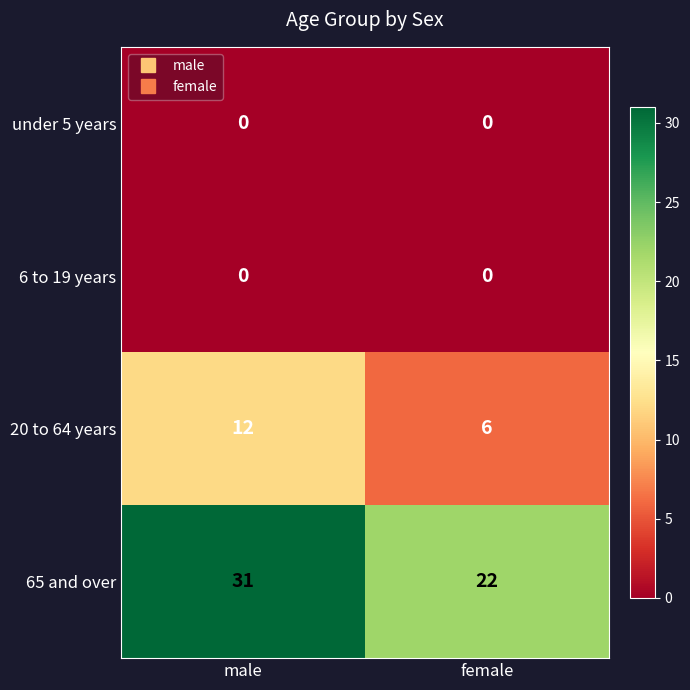

What is the difference between the highest and lowest values at male?

31